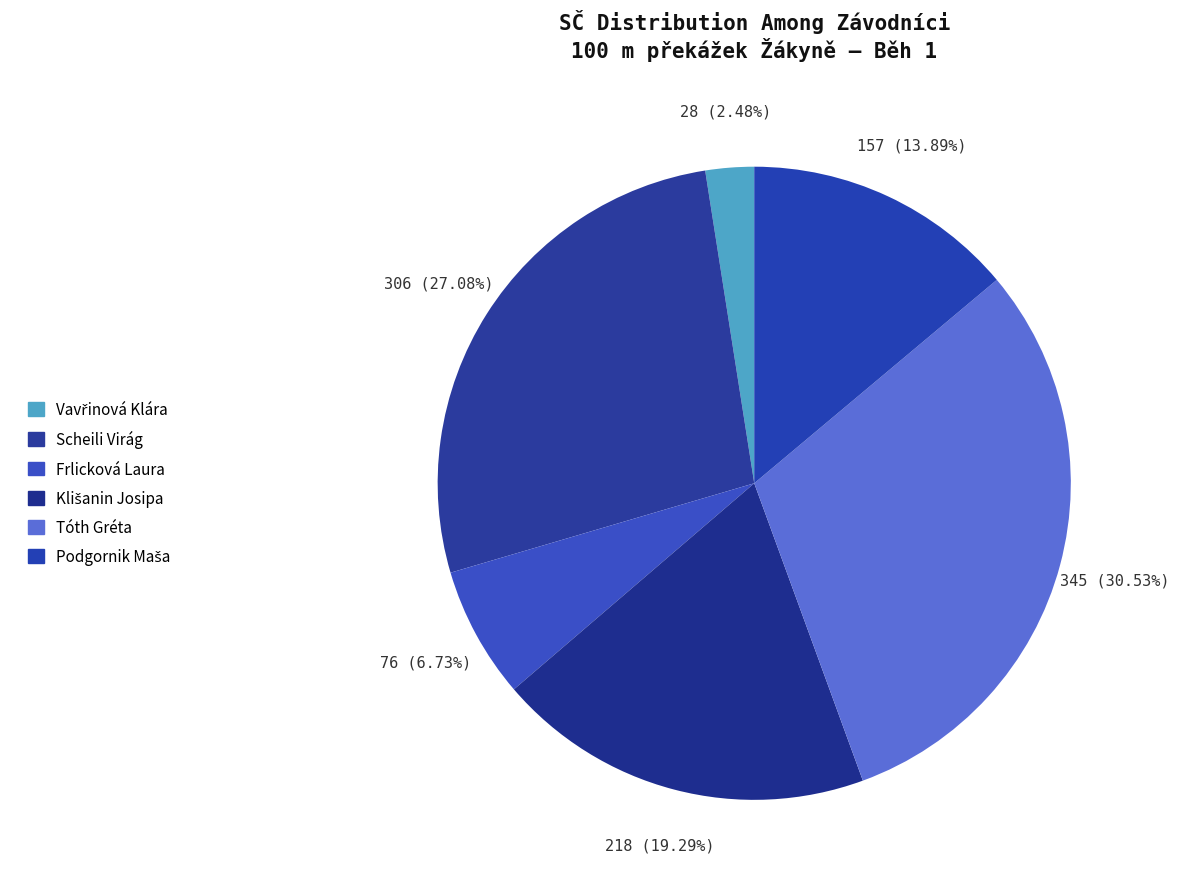

Combined, do Vavřinová Klára and Klišanin Josipa account for over 50%?

No